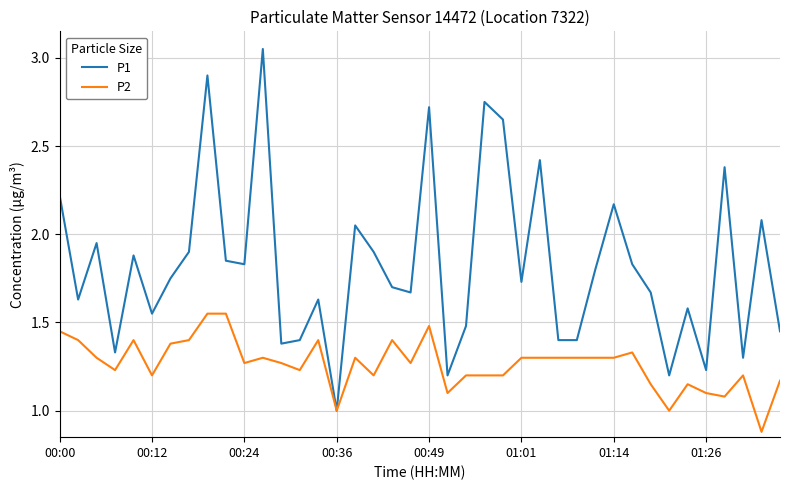

At how many categories does at least one series exceed 2?

11